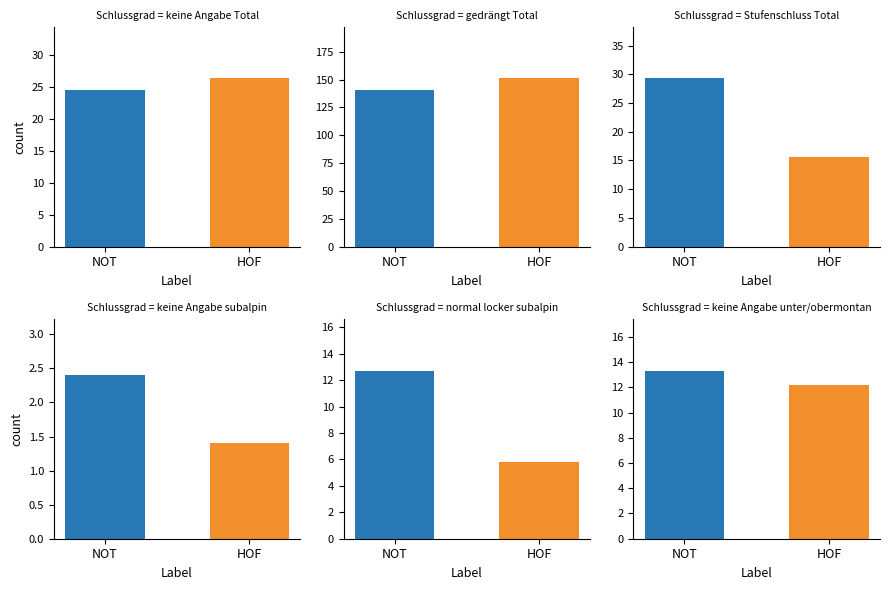

Rank the categories by col_52 value from highest to lowest.

HOF, NOT